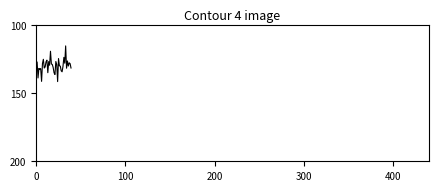

What is the smallest value displayed?

115.4